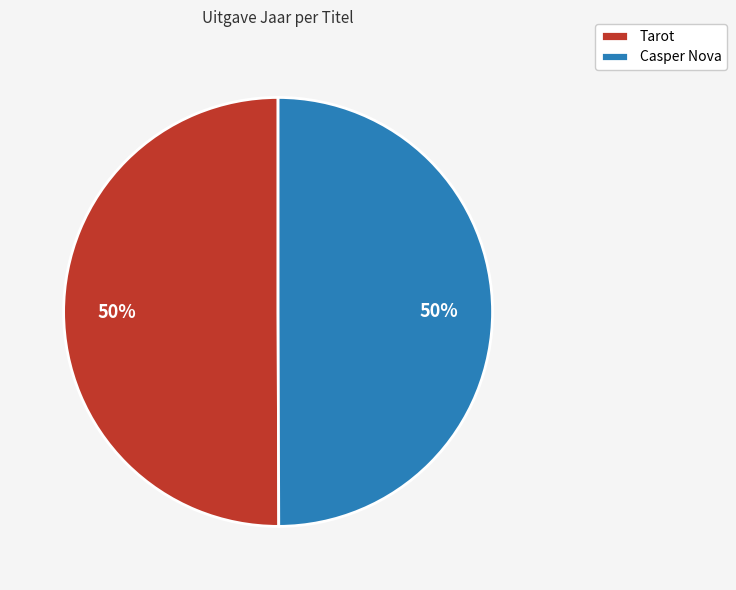

To the nearest percent, what percentage of the pie is Casper Nova?

50%